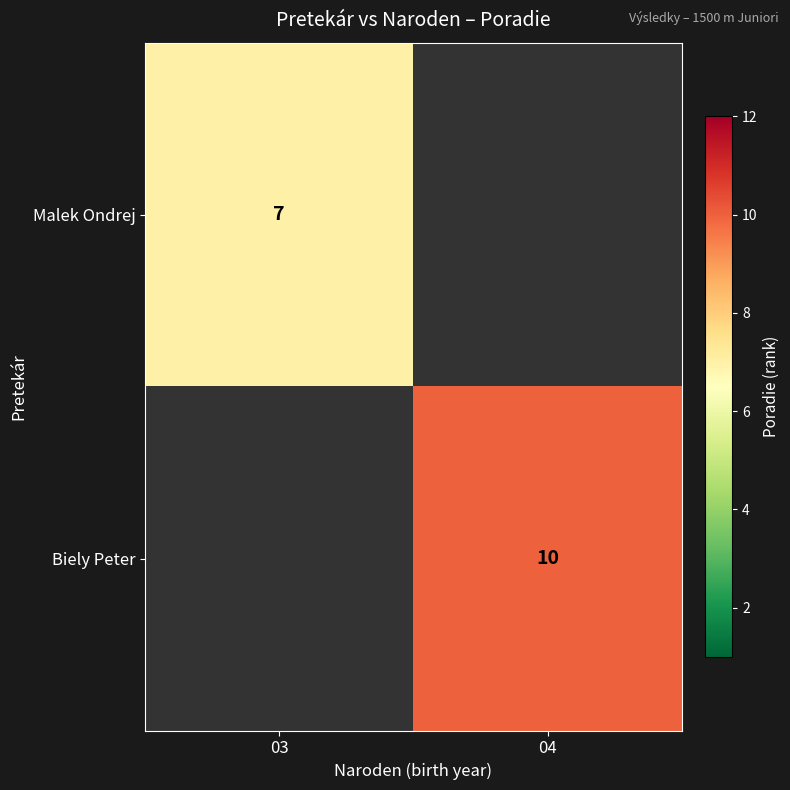

At how many categories does at least one series exceed 7?

1